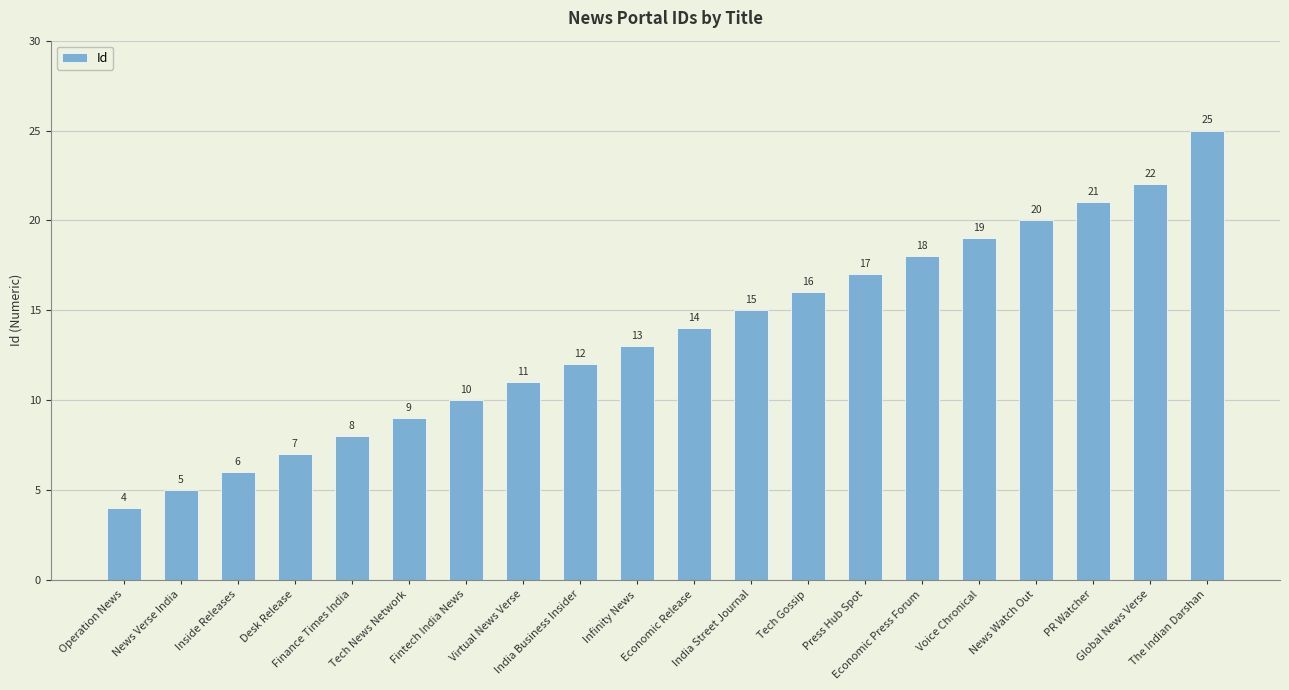

What is the change in value from PR Watcher to Global News Verse?

+1